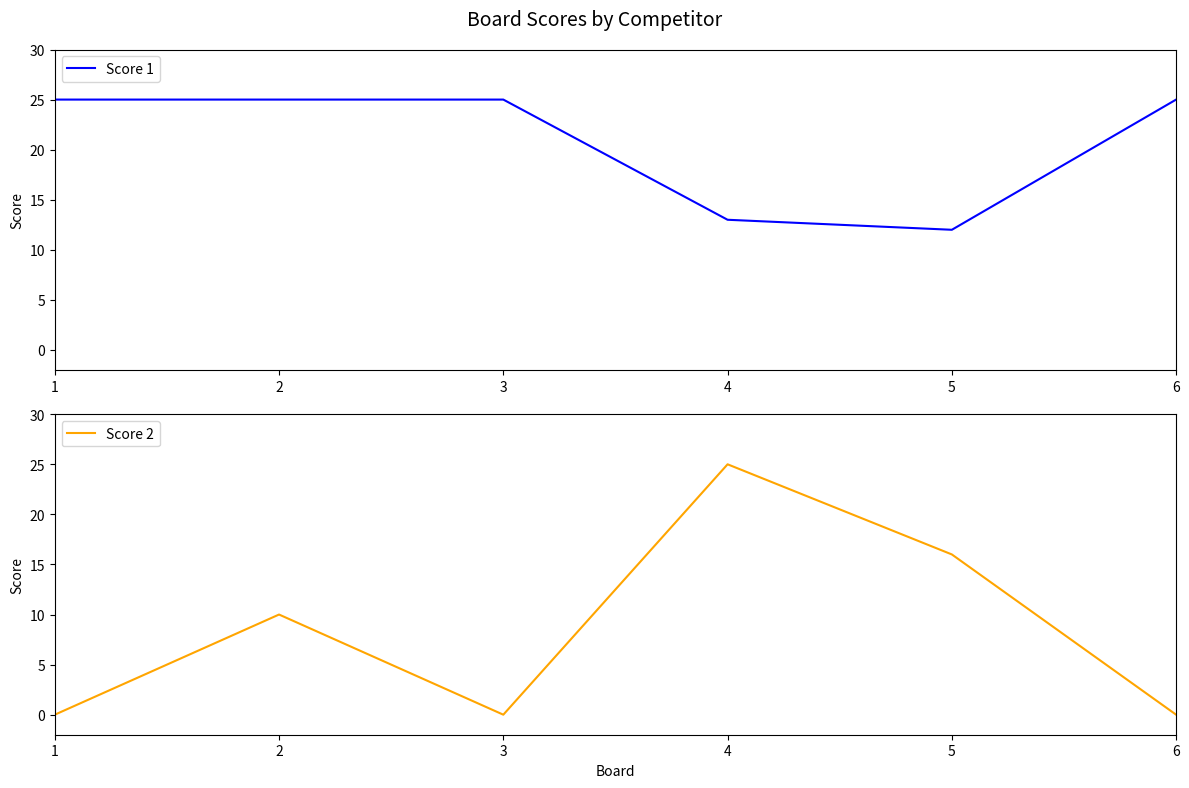

Reading left to right, list all the values displayed in this chart.

Score 1: 1=25	2=25	3=25	4=13	5=12	6=25
Score 2: 1=0	2=10	3=0	4=25	5=16	6=0